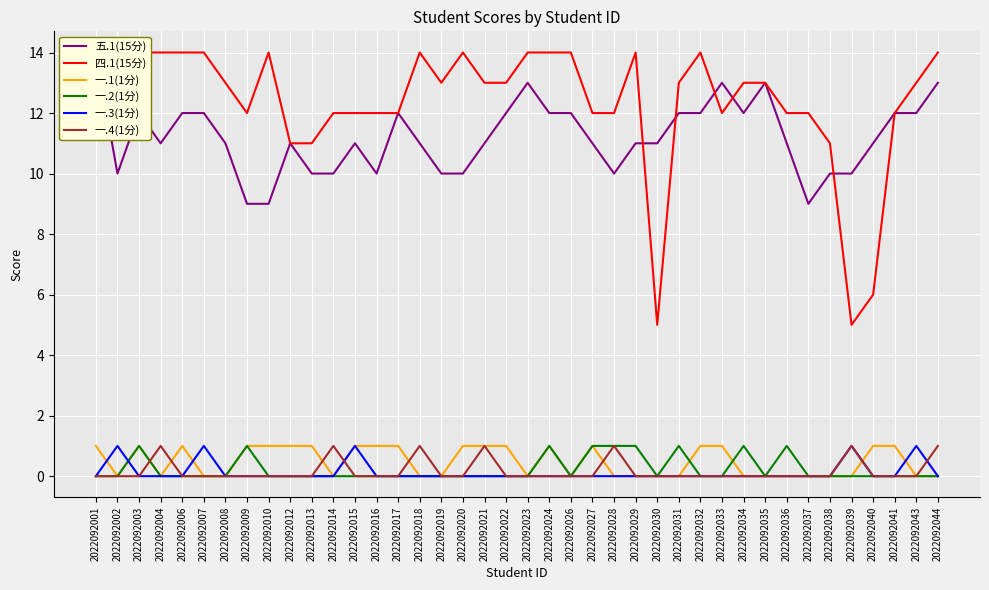

What is the difference between the maximum and second lowest values in the 一.1(1分) series?

1